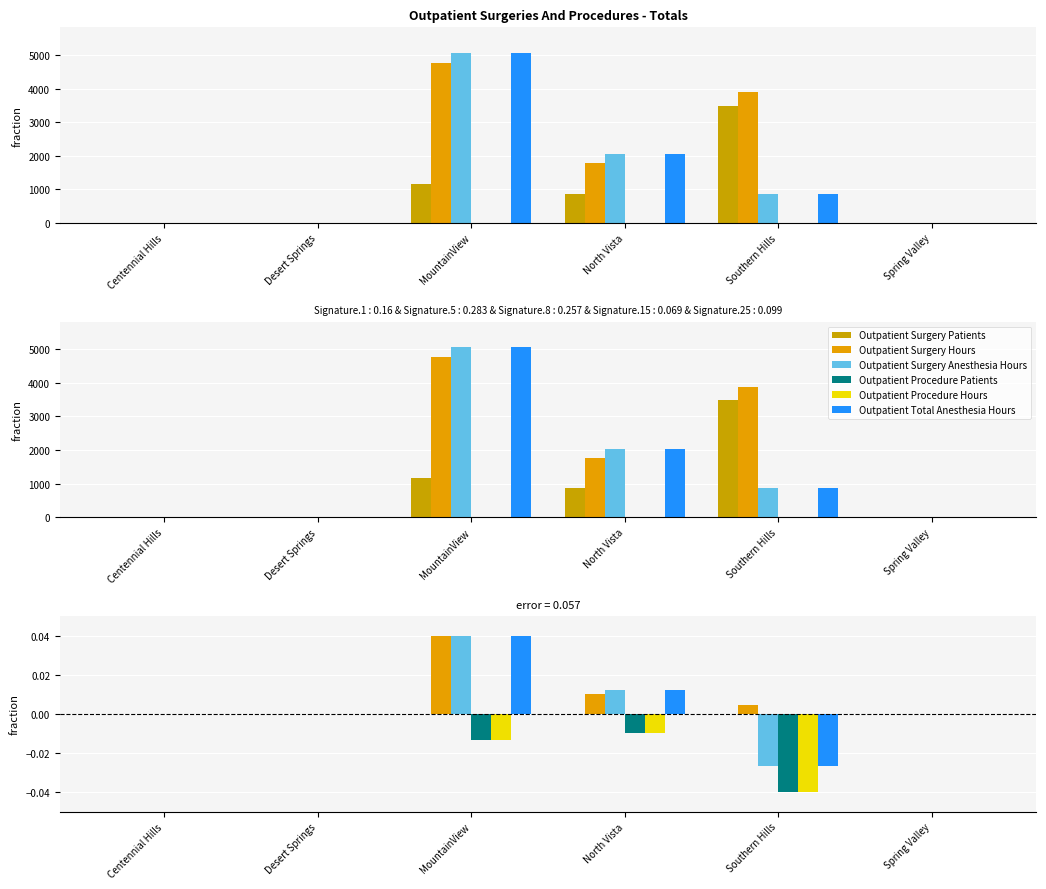

Which series changed the most between North Vista and Spring Valley?

Outpatient Surgery Anesthesia Hours